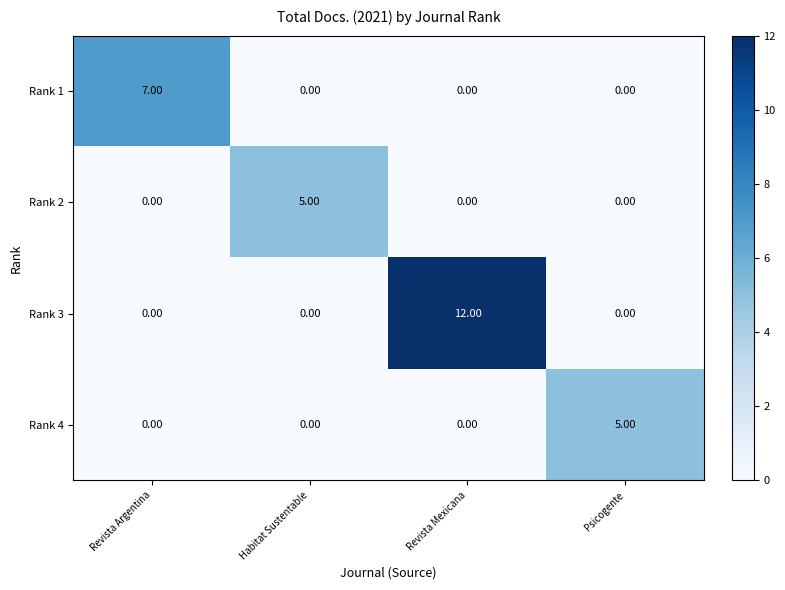

Which series has the widest spread of values?

Rank 3